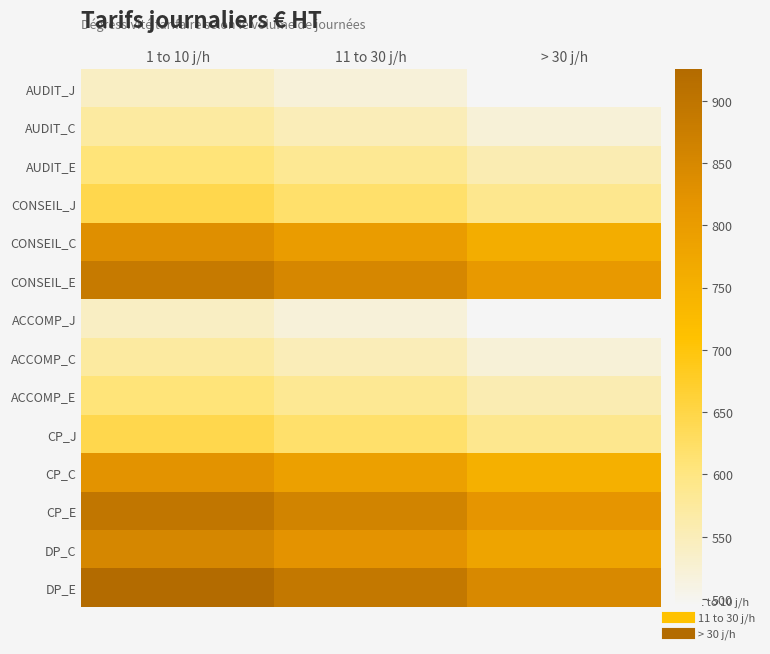

What is the difference between the highest and lowest values at 1 to 10 j/h?

384.8